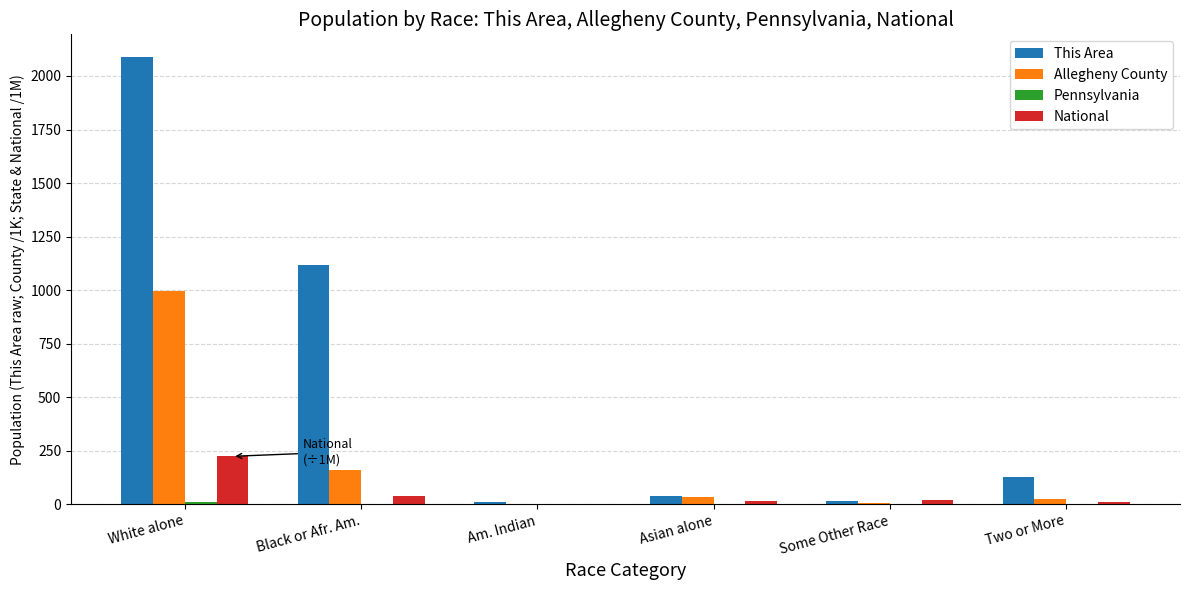

What is the maximum value for This Area?

2090.0